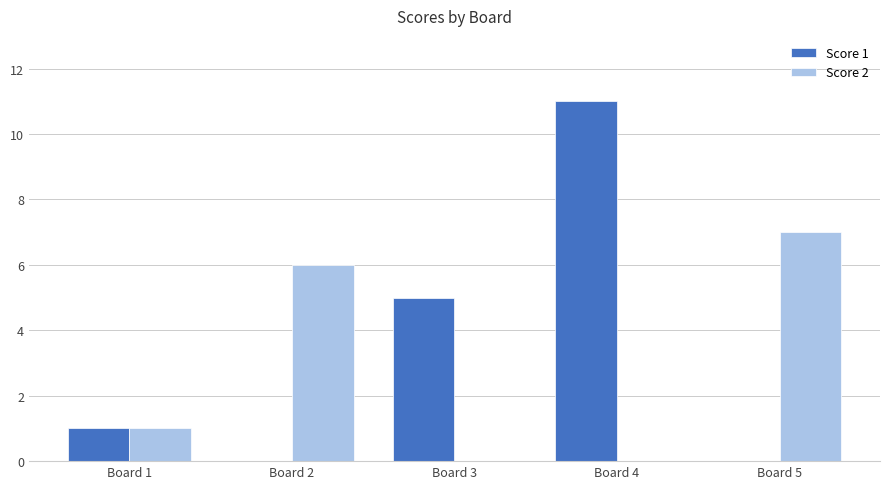

At which category is the sum across all series the highest?

Board 4